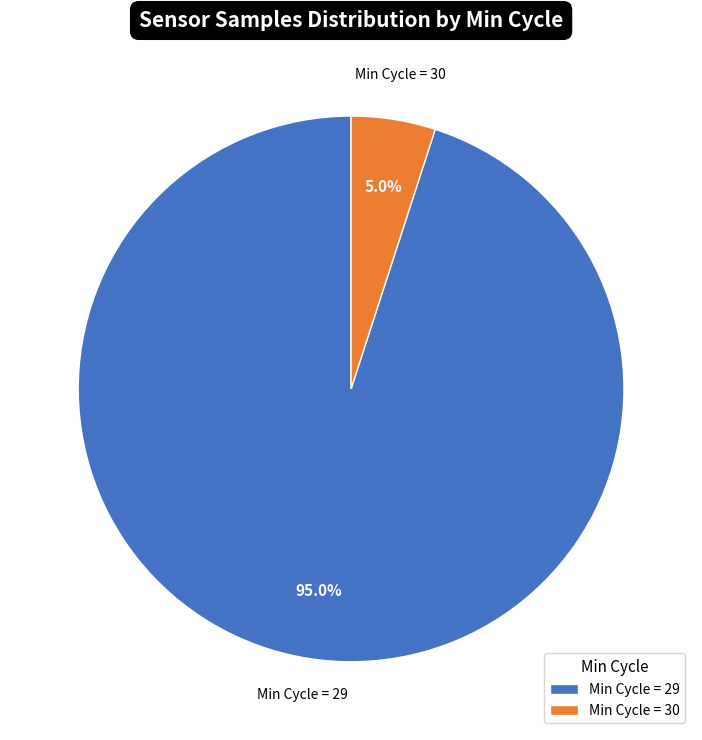

To the nearest percent, what is the average slice percentage?

50%